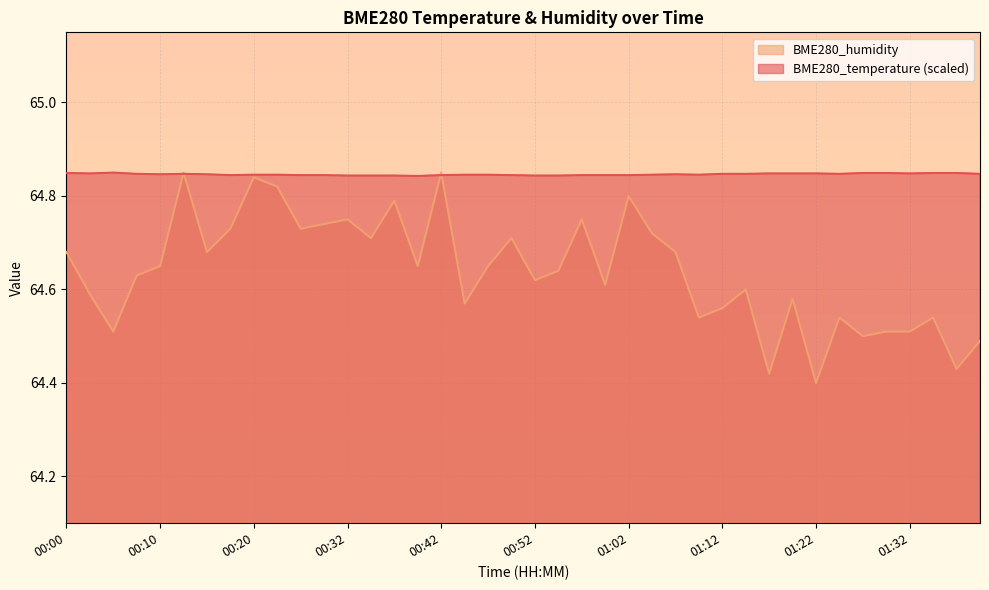

What is the label of the 33rd point from the right?

00:17